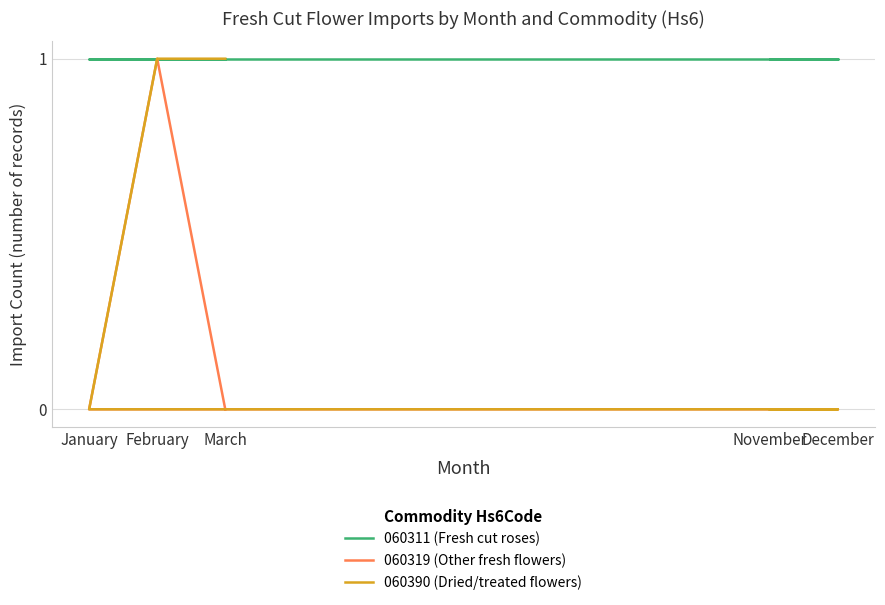

Which series has the largest total across all categories?

060311 (Fresh cut roses)